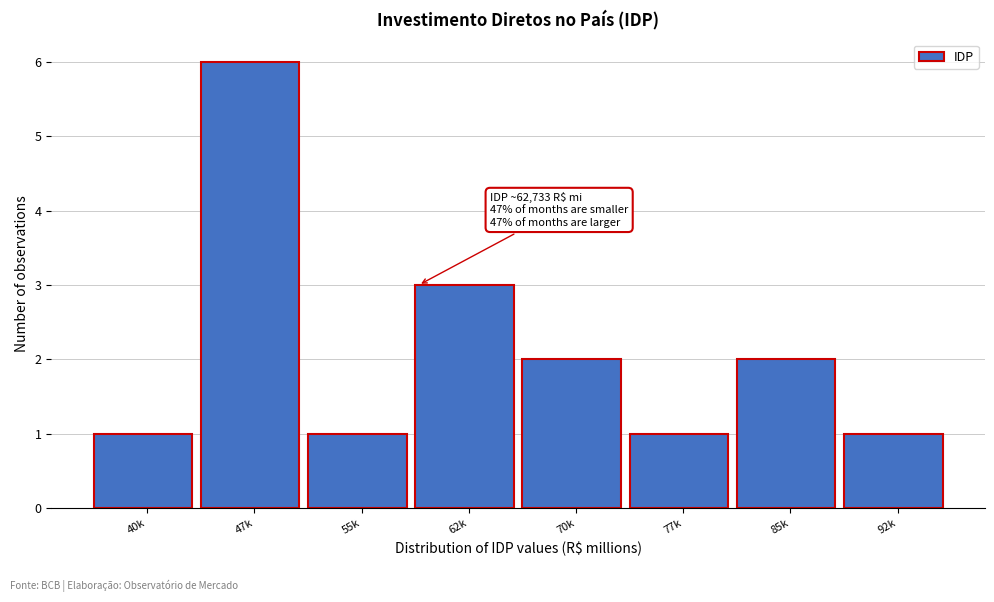

Reading left to right, extract all data points from this chart.

40k=1	47k=6	55k=1	62k=3	70k=2	77k=1	85k=2	92k=1